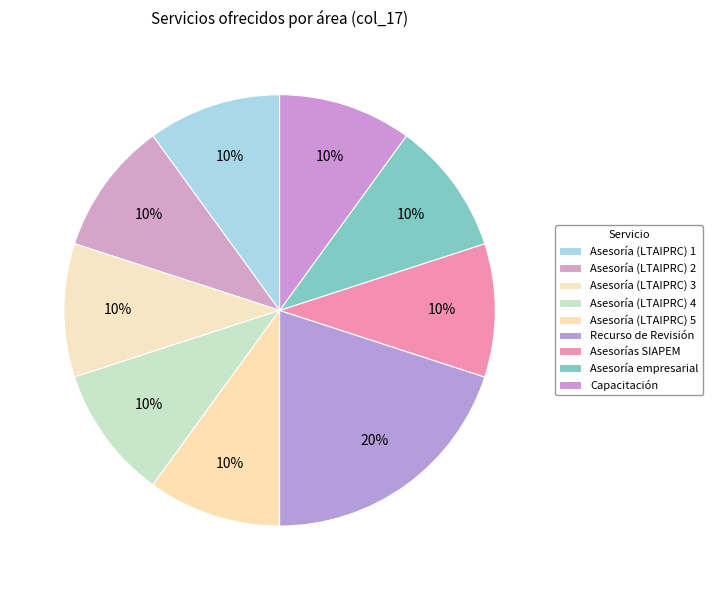

To the nearest percent, what portion does Capacitación represent?

10%